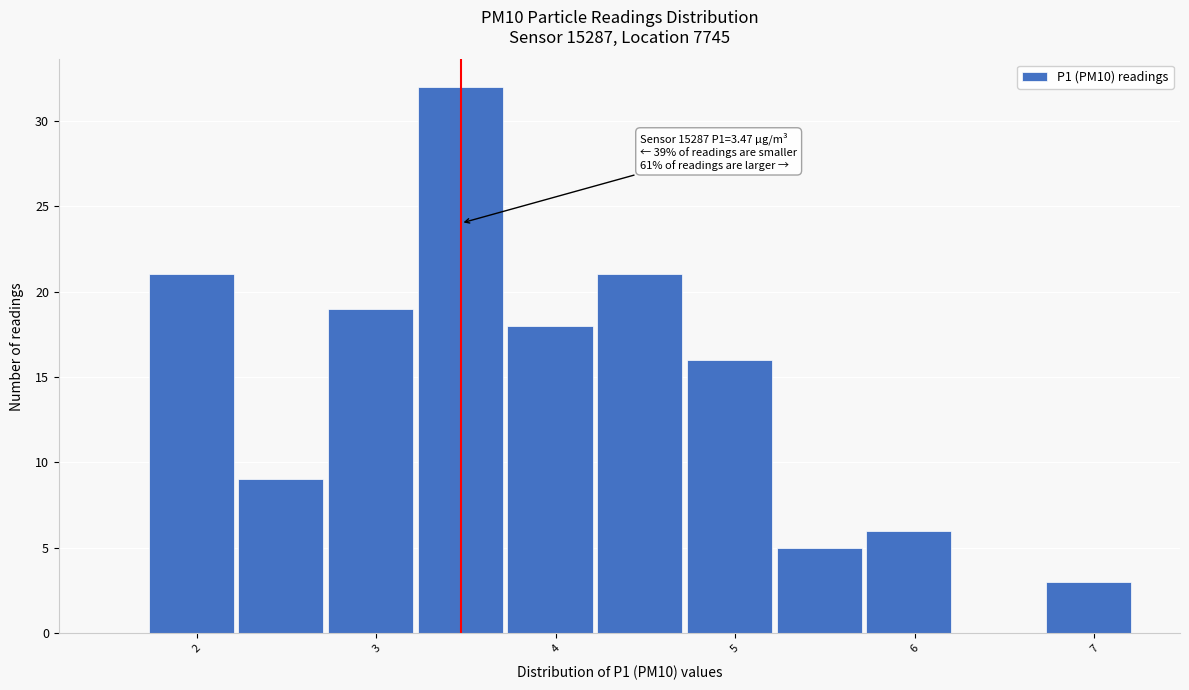

Over which range of the x-axis is the bar tallest?

3.23 to 3.73